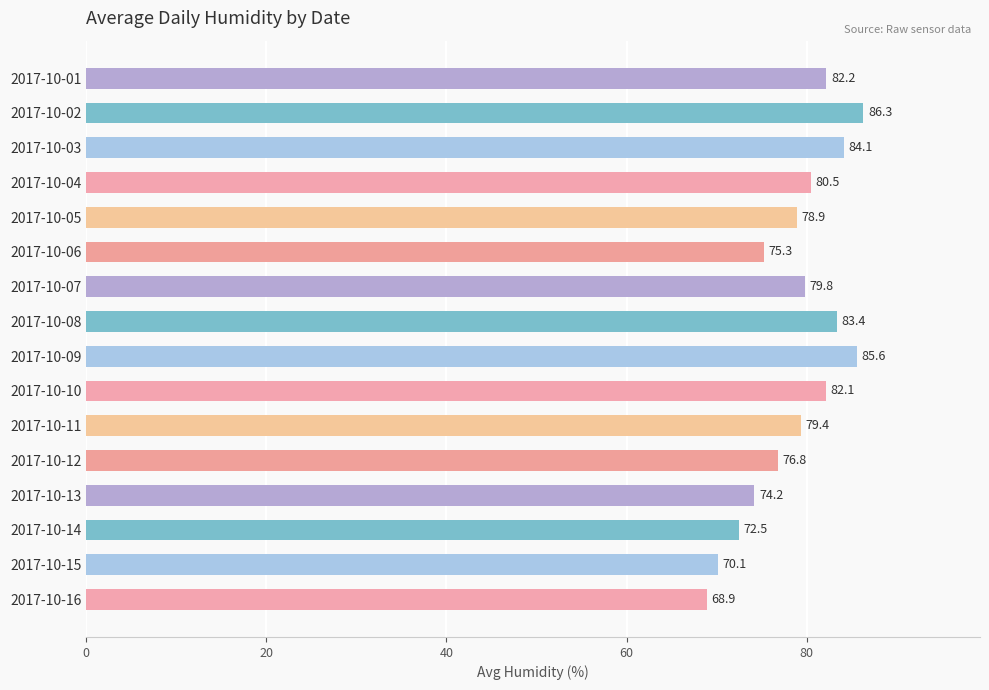

How many data points are above 79?

9